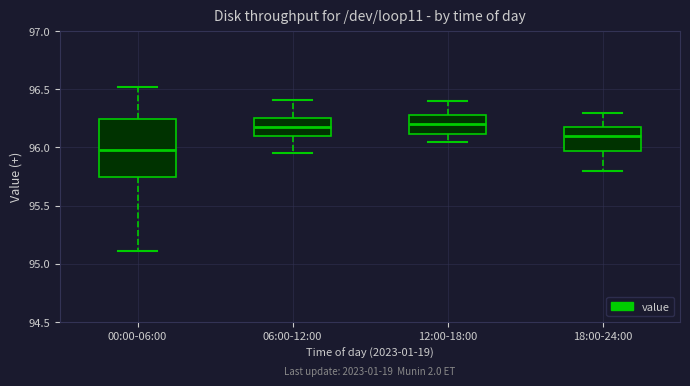

Where does the median line of the box for 12:00-18:00 sit on the y-axis? The values are not printed on the chart, so give them approximately, as read against the axis.

96.20